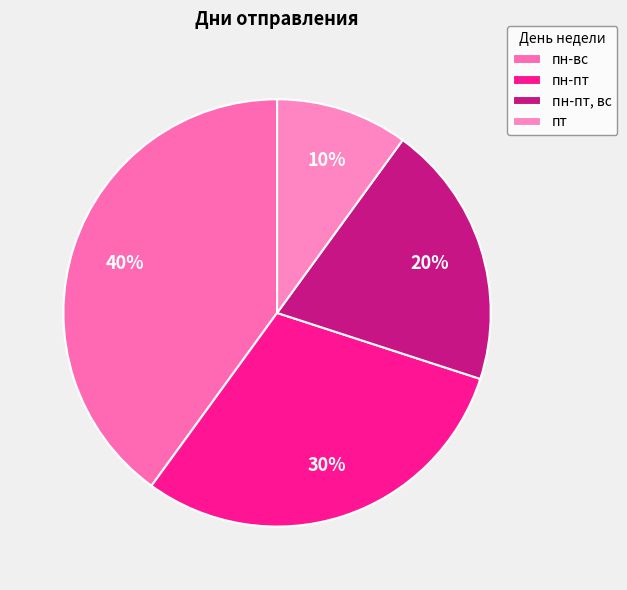

To the nearest percent, what portion does пн-вс represent?

40%